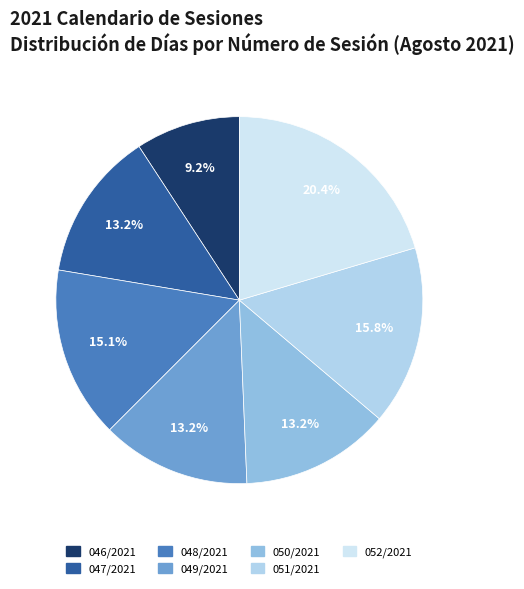

Which has a higher value, 049/2021 or 046/2021?

049/2021